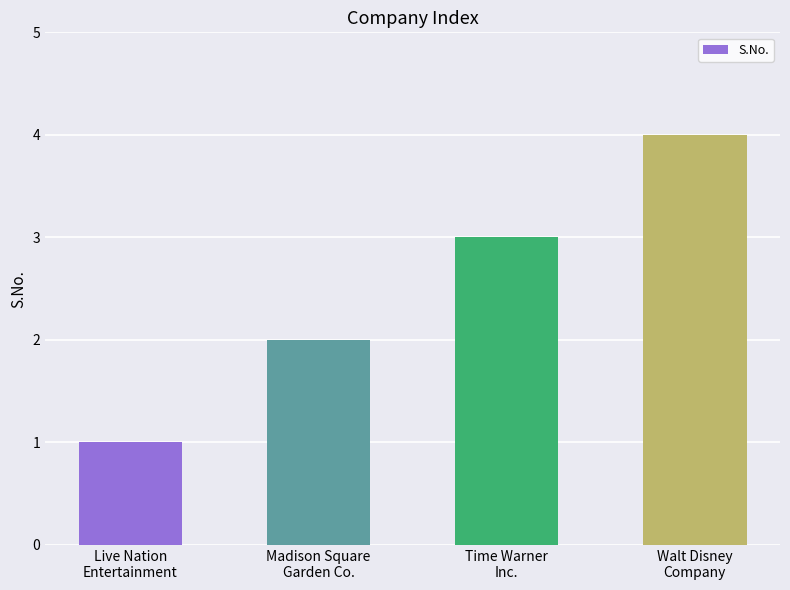

What is the sum of all values?

10